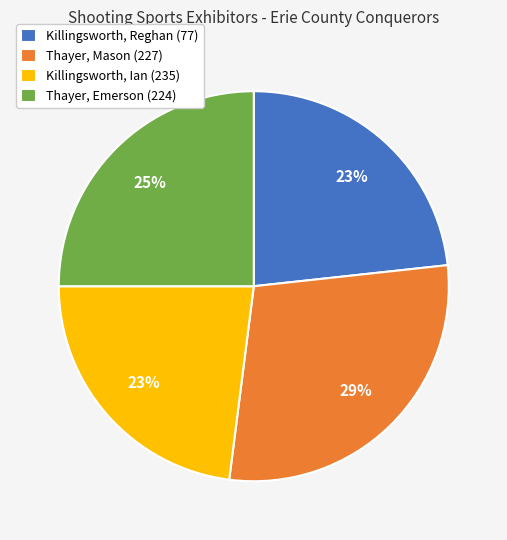

The Killingsworth, Reghan (77) slice represents 38% of the pie. True or false?

False